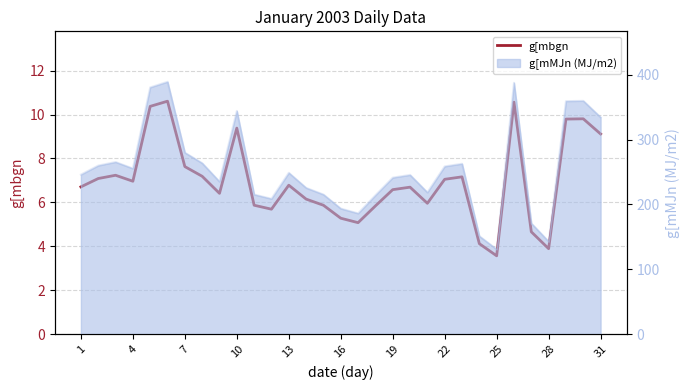

What is the greatest value displayed?

10.6